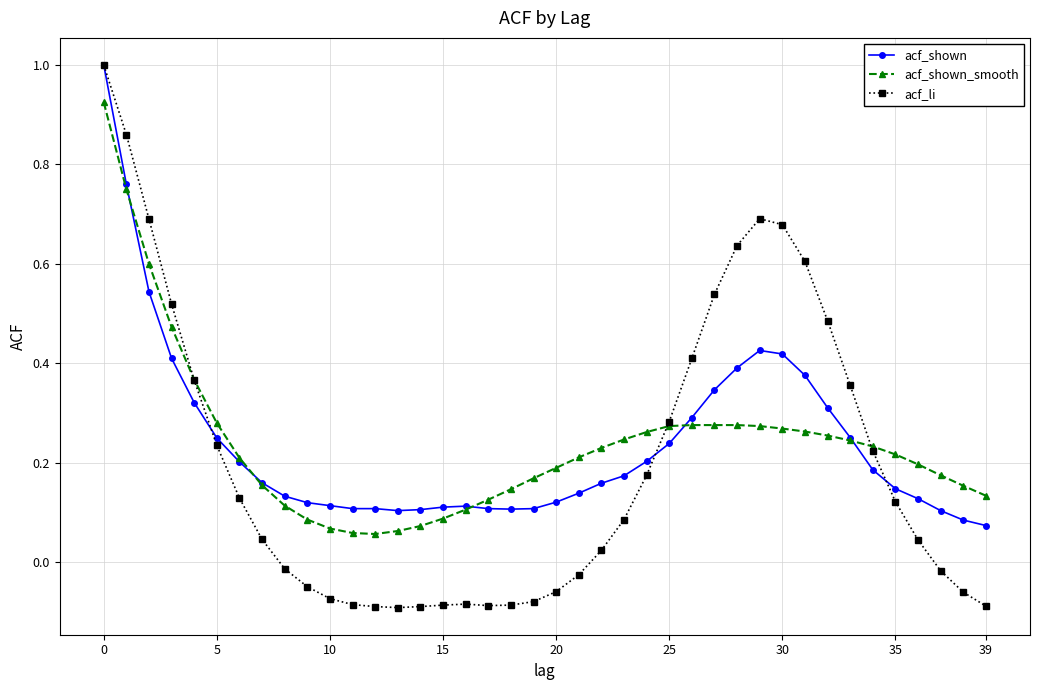

Which series has the widest spread of values?

acf_li